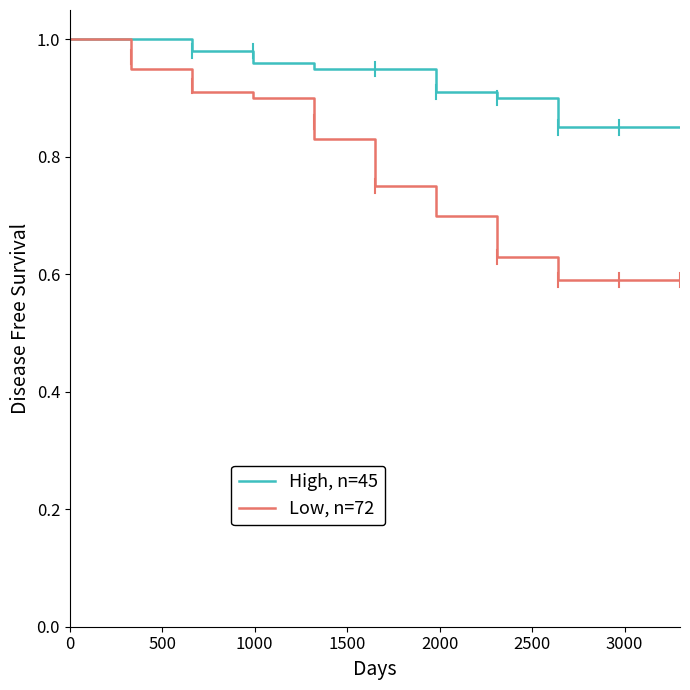

List the series in order of their overall mean, highest first.

High, n=45, Low, n=72